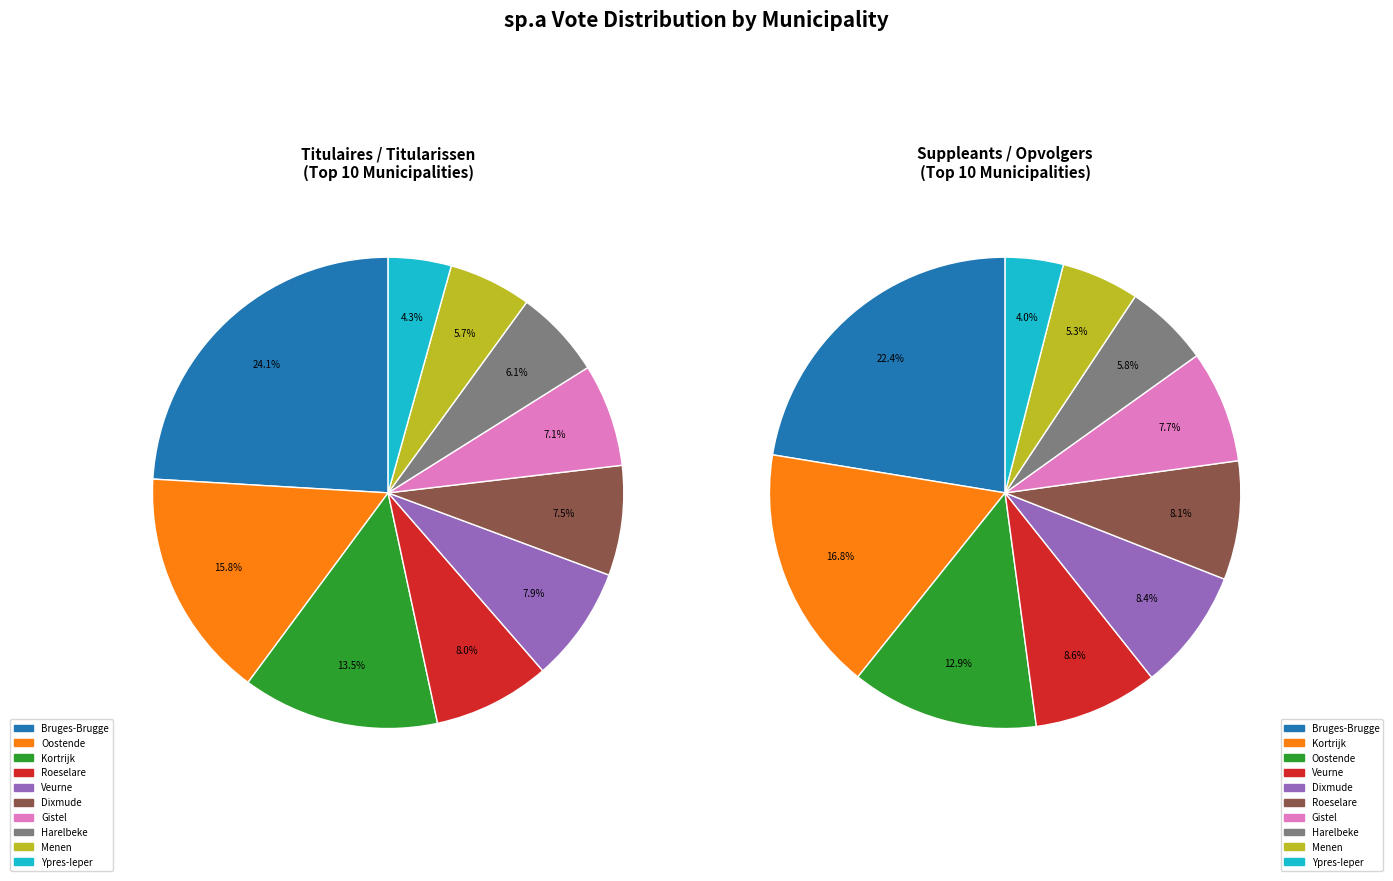

Is there any slice that represents more than half of the pie?

No